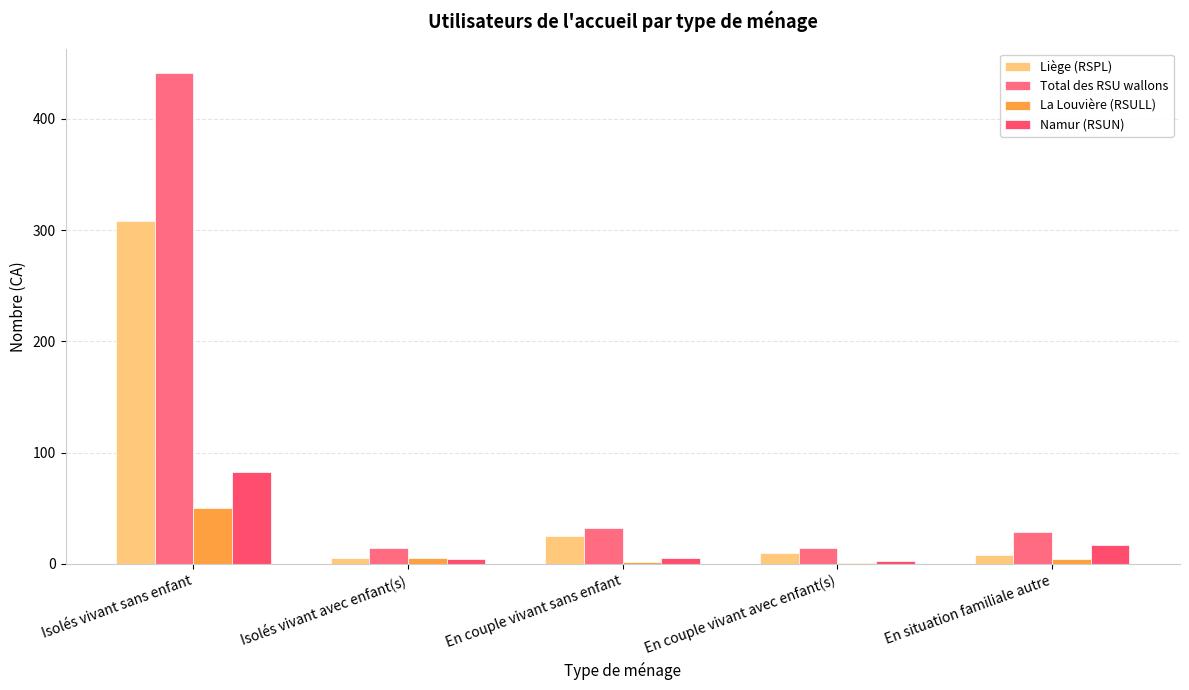

What is the difference between the highest and lowest values at En couple vivant avec enfant(s)?

13